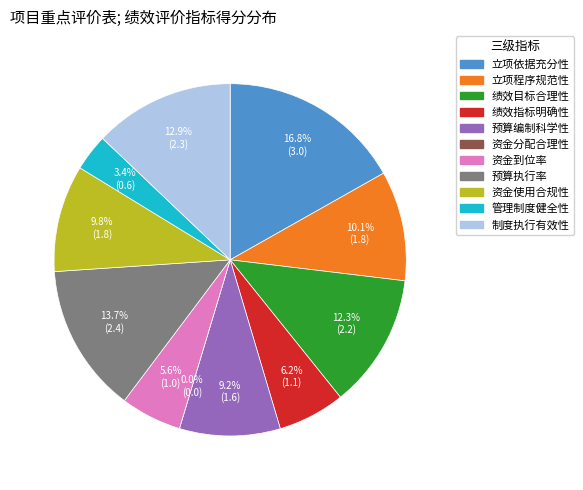

What is the largest slice in the pie chart?

立项依据充分性